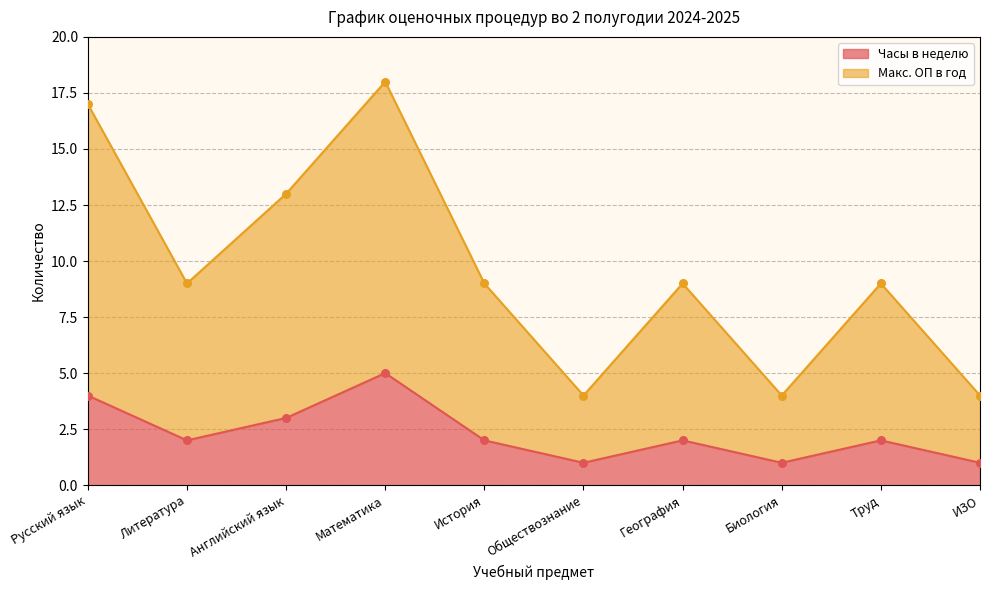

At which category is the sum across all series the highest?

Математика